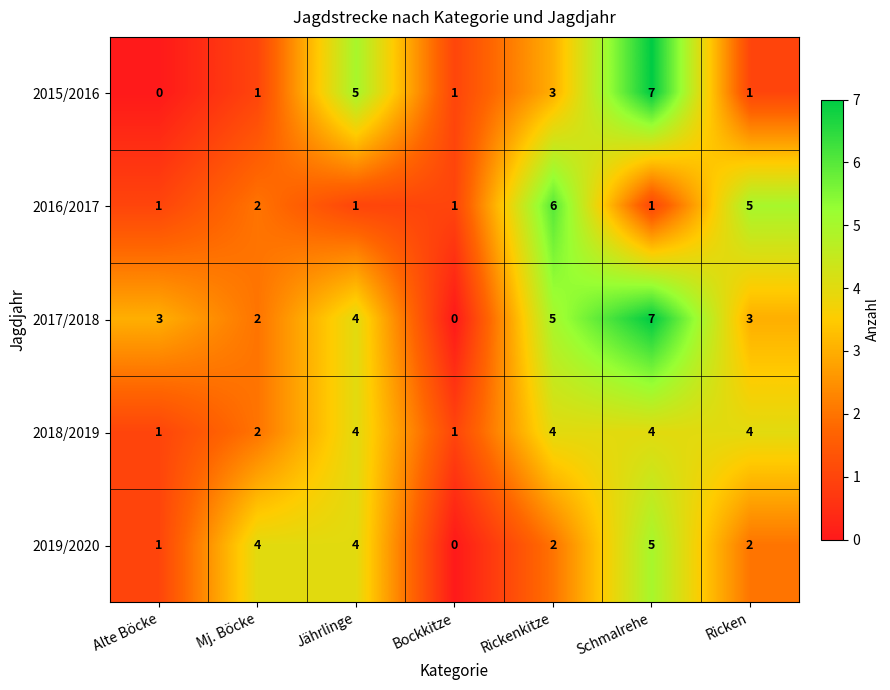

At how many categories does at least one series exceed 2?

6